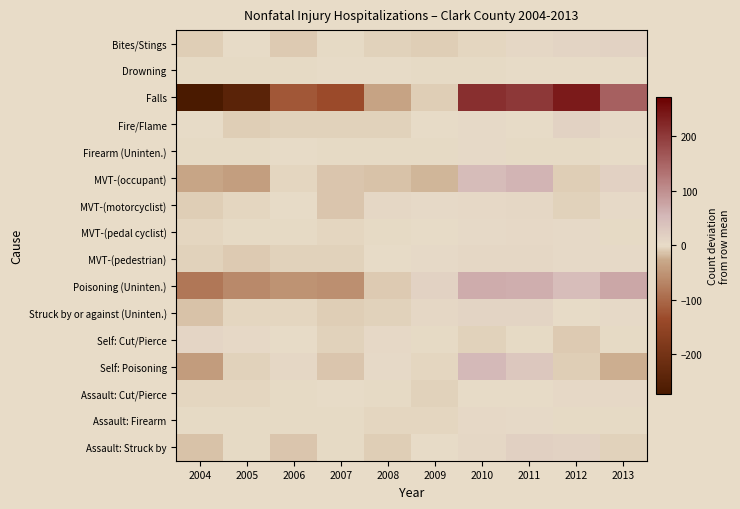

Reading right to left, list all the values displayed in this chart.

Bites/Stings: 2013=14.2	2012=12.2	2011=7.2	2010=-2.8	2009=-7.8	2008=-5.8	2007=-1.8	2006=-8.8	2005=0.2	2004=-6.8
Drowning: 2013=1.4	2012=0.4	2011=1.4	2010=-0.6	2009=-0.6	2008=0.4	2007=0.4	2006=-0.6	2005=-1.6	2004=-0.6
Falls: 2013=153.7	2012=238.7	2011=202.7	2010=214.7	2009=-7.3	2008=-33.3	2007=-134.3	2006=-119.3	2005=-243.3	2004=-272.3
Fire/Flame: 2013=3.4	2012=13.4	2011=0.4	2010=2.4	2009=1.4	2008=-5.6	2007=-4.6	2006=-4.6	2005=-7.6	2004=1.4
Firearm (Uninten.): 2013=1.9	2012=-1.1	2011=-1.1	2010=2.9	2009=-1.1	2008=-2.1	2007=-0.1	2006=1.9	2005=-0.1	2004=-1.1
MVT-(occupant): 2013=16.7	2012=-7.3	2011=57.7	2010=47.7	2009=-19.3	2008=-13.3	2007=-11.3	2006=-2.3	2005=-38.3	2004=-30.3
MVT-(motorcyclist): 2013=3.4	2012=-5.6	2011=8.4	2010=4.4	2009=3.4	2008=8.4	2007=-12.6	2006=0.4	2005=-2.6	2004=-7.6
MVT-(pedal cyclist): 2013=-1.0	2012=3.0	2011=5.0	2010=3.0	2009=0.0	2008=-1.0	2007=-3.0	2006=-2.0	2005=-1.0	2004=-3.0
MVT-(pedestrian): 2013=2.4	2012=3.4	2011=8.4	2010=6.4	2009=2.4	2008=1.4	2007=-5.6	2006=-5.6	2005=-8.6	2004=-4.6
Poisoning (Uninten.): 2013=73.9	2012=44.9	2011=63.9	2010=67.9	2009=13.9	2008=-9.1	2007=-56.1	2006=-52.1	2005=-63.1	2004=-84.1
Struck by or against (Uninten.): 2013=2.9	2012=0.9	2011=10.9	2010=10.9	2009=6.9	2008=-5.1	2007=-7.1	2006=-3.1	2005=-3.1	2004=-14.1
Self: Cut/Pierce: 2013=-1.5	2012=-9.5	2011=-0.5	2010=-4.5	2009=-0.5	2008=5.5	2007=-4.5	2006=0.5	2005=5.5	2004=9.5
Self: Poisoning: 2013=-23.8	2012=-7.8	2011=30.2	2010=51.2	2009=-2.8	2008=2.2	2007=-10.8	2006=8.2	2005=-4.8	2004=-41.8
Assault: Cut/Pierce: 2013=4.5	2012=4.5	2011=0.5	2010=1.5	2009=-4.5	2008=-1.5	2007=0.5	2006=-0.5	2005=-2.5	2004=-2.5
Assault: Firearm: 2013=-0.3	2012=-0.3	2011=3.7	2010=5.7	2009=-2.3	2008=-2.3	2007=-1.3	2006=-1.3	2005=-1.3	2004=-0.3
Assault: Struck by: 2013=-4.3	2012=13.7	2011=17.7	2010=6.7	2009=0.7	2008=-7.3	2007=-1.3	2006=-11.3	2005=-0.3	2004=-14.3